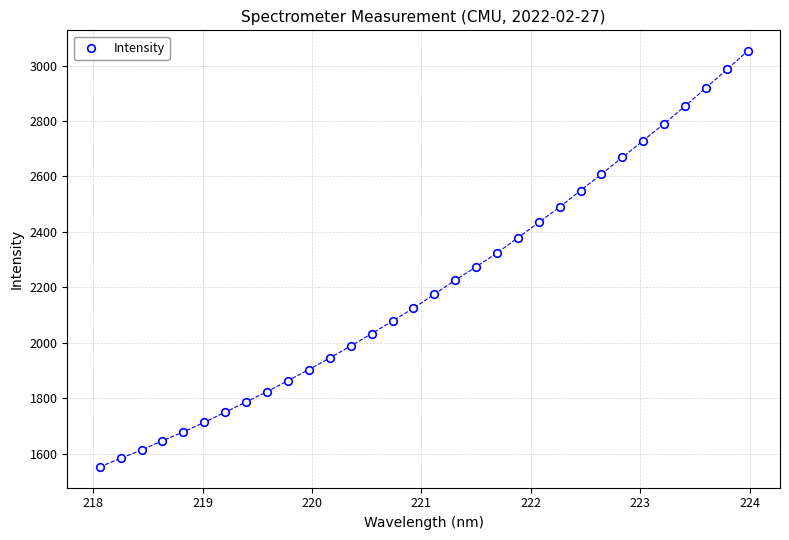

What is the range of Y values (max minus min)?

1499.9